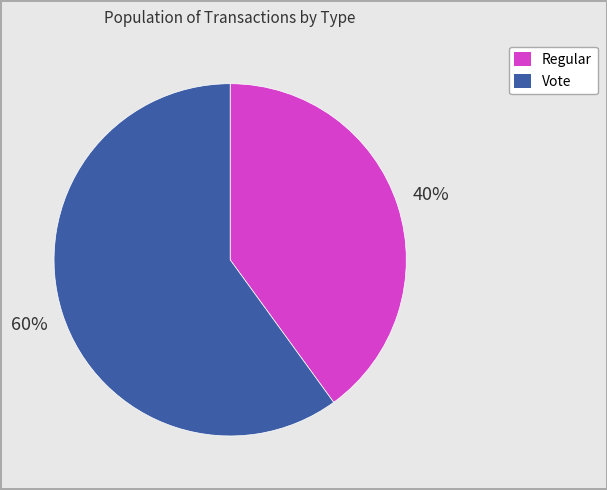

Is there any slice that represents more than half of the pie?

Yes